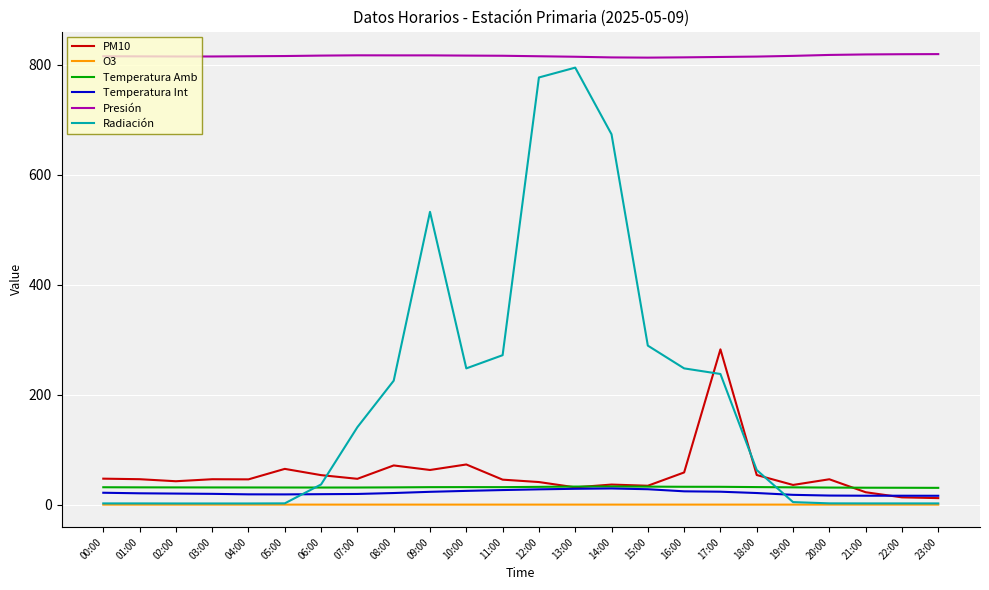

Is the value of Temperatura Amb at 17:00 greater than the value of Radiación at 11:00?

No